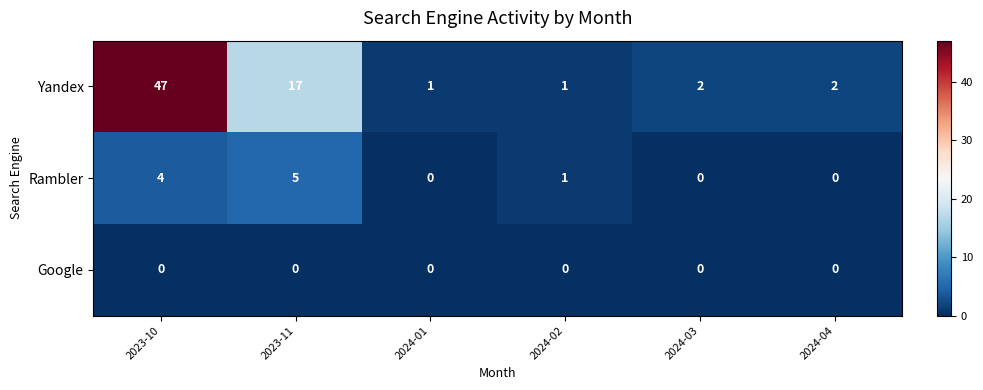

How many distinct data groups are displayed?

3